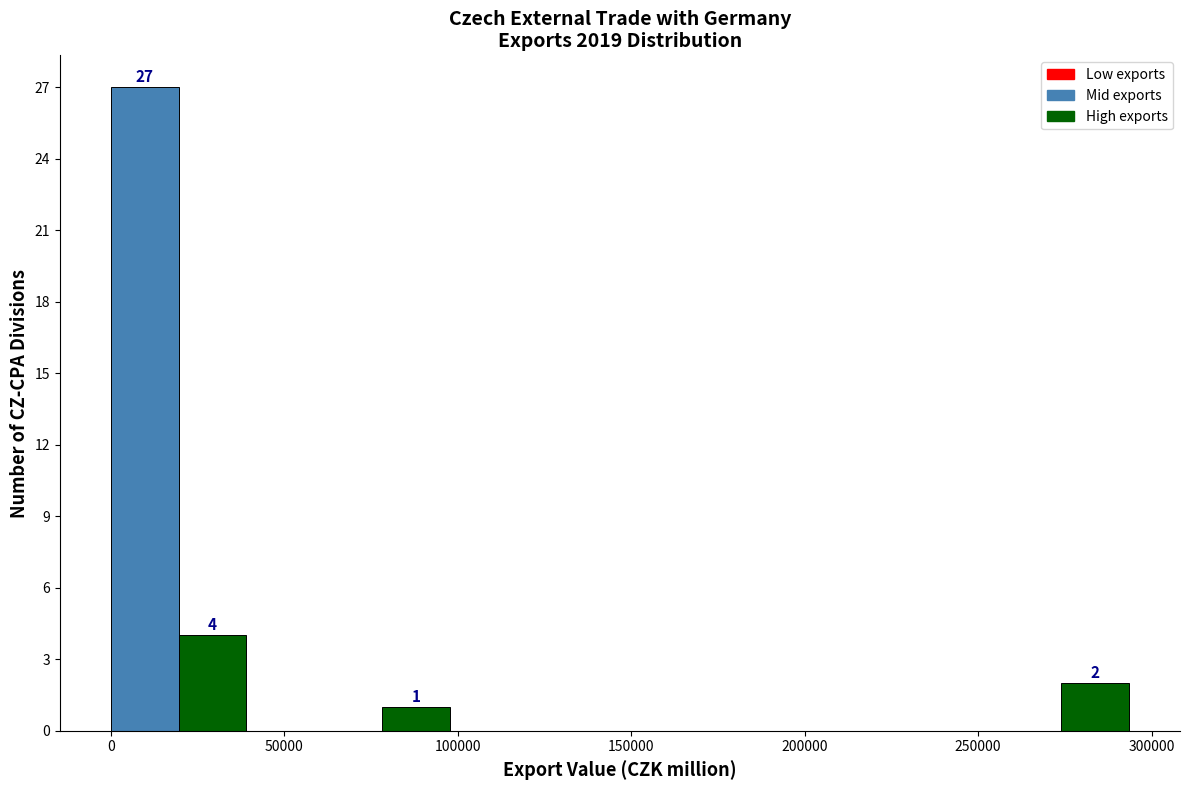

Around what value on the x-axis is the tallest bar? Give the approximate position of its centre, as read against the axis.

10000